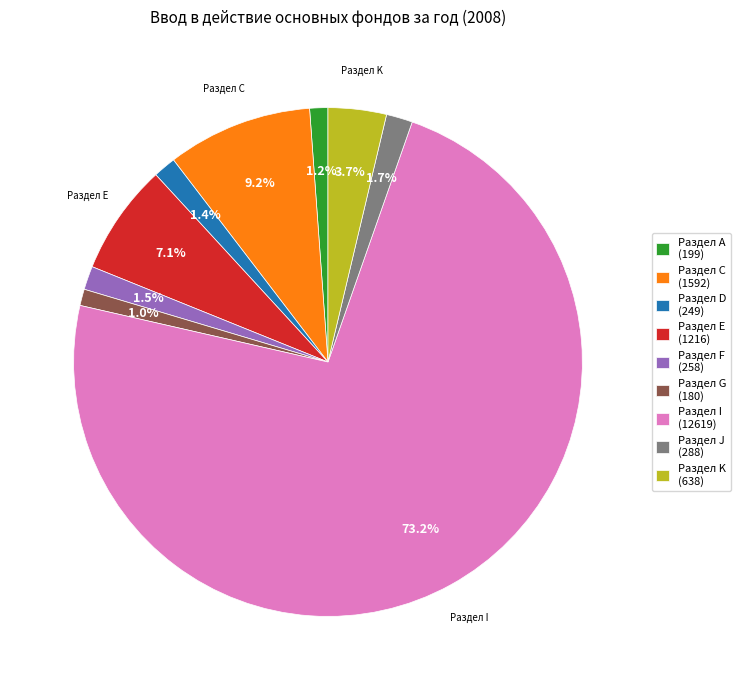

What percentage is the Раздел С slice, to the nearest percent?

9%